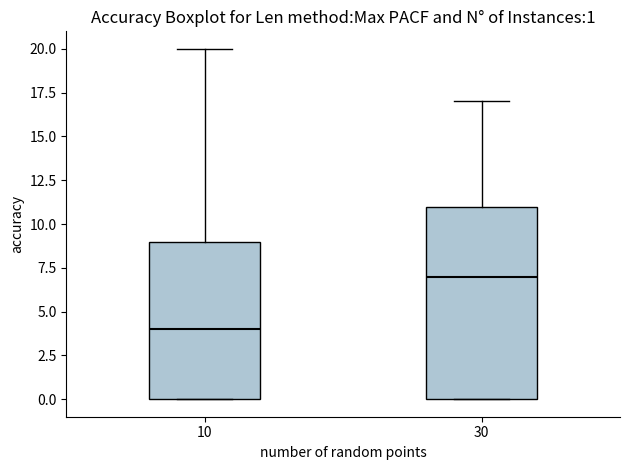

Which box is the tallest, from its lower edge to its upper edge?

30